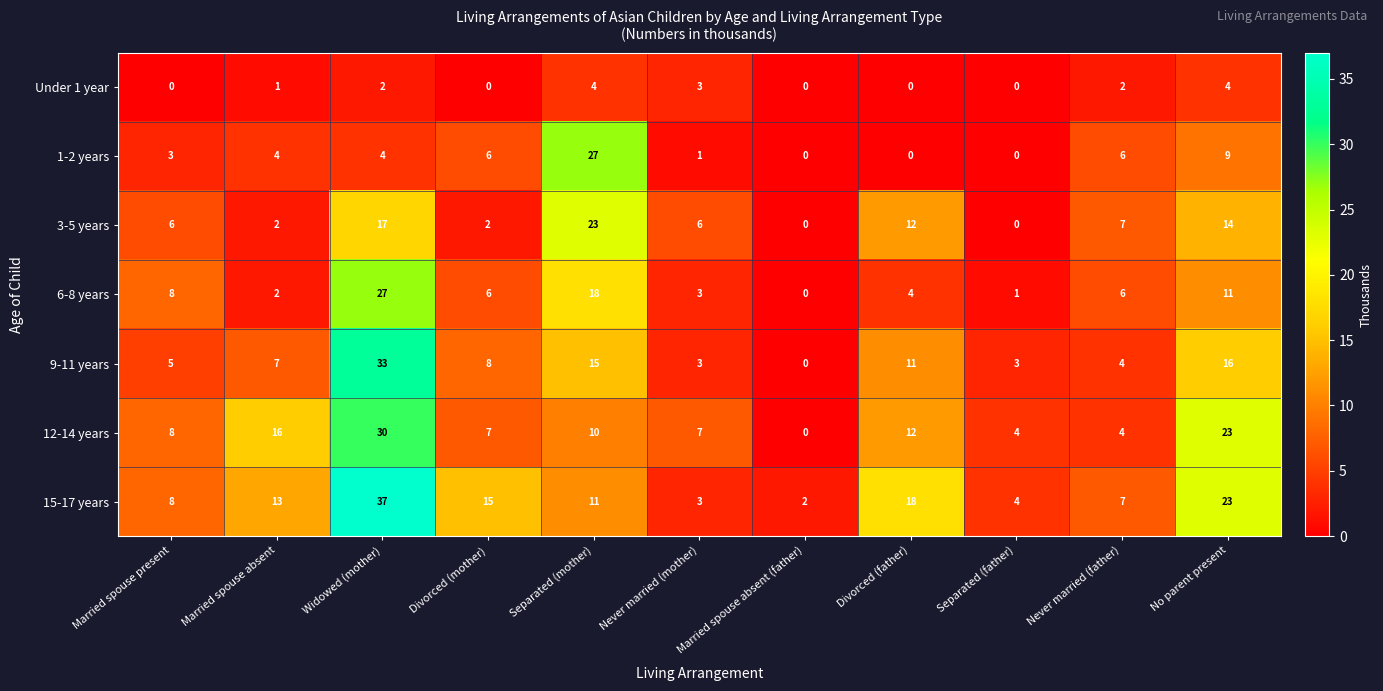

What is the difference between the maximum and minimum values in the 9-11 years series?

33